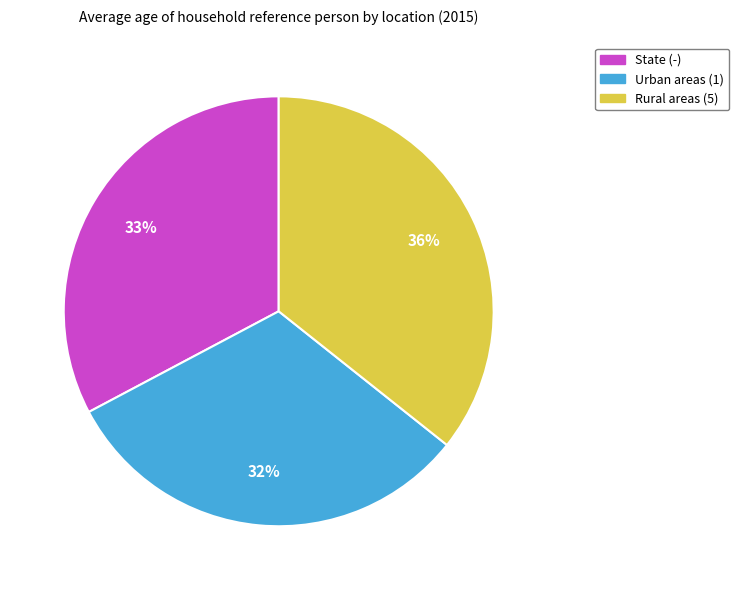

How many segments does this pie chart have?

3